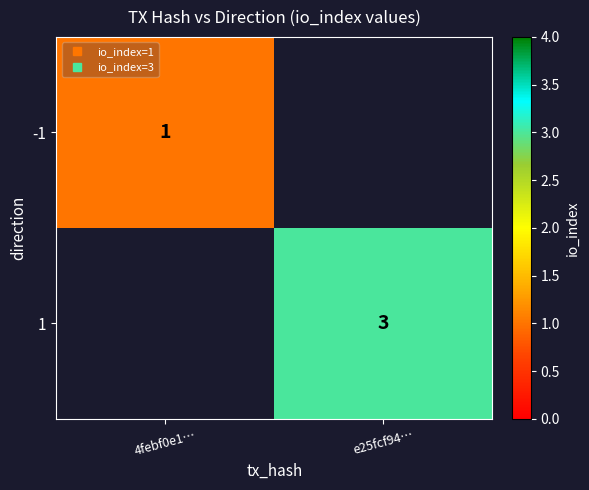

Rank the series by their average value, from lowest to highest.

-1, 1